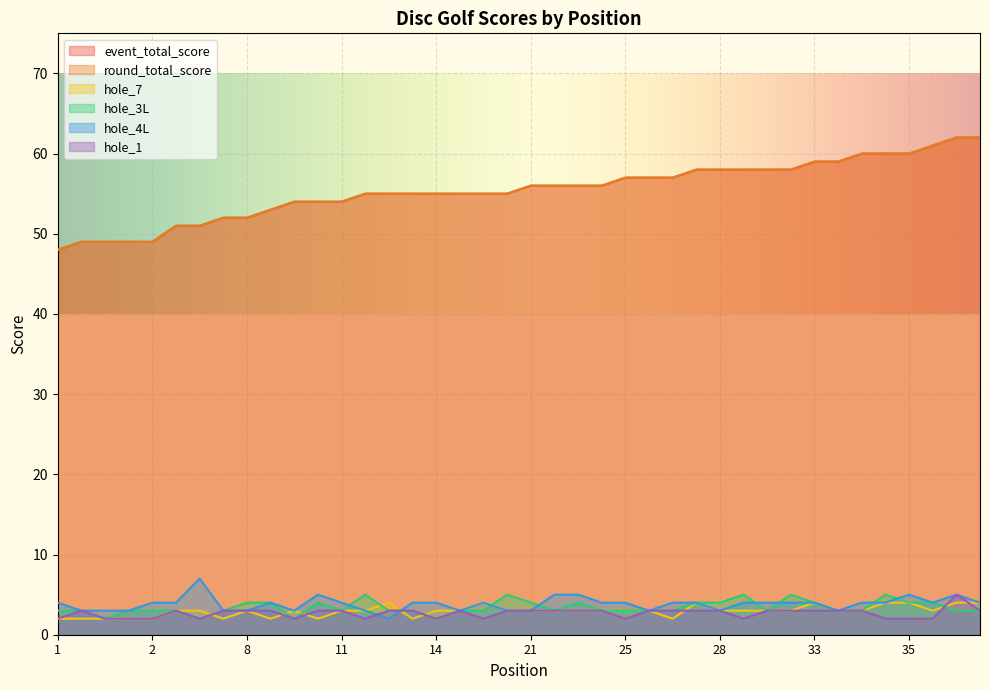

At how many categories does at least one series exceed 12?

40